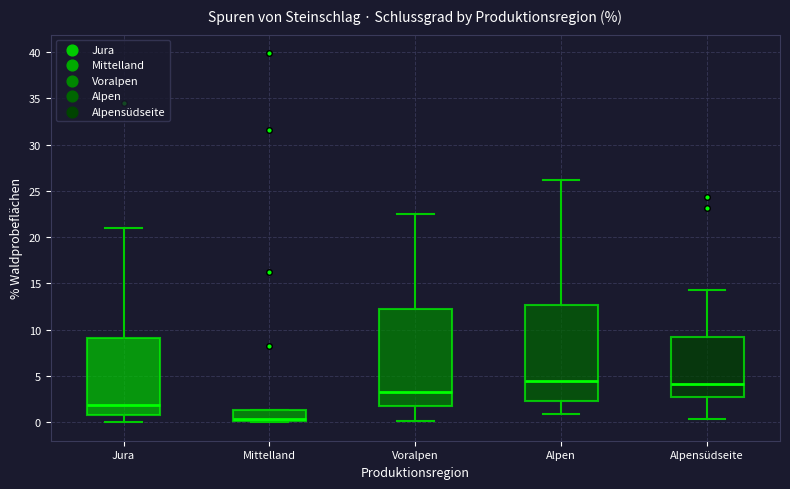

Reading left to right, read every box against the y-axis: the position of its median line, the range the box covers, and the ends of its whiskers. The values are not printed on the chart, so give them approximately, as read against the axis.

Jura: median 2.0, box 1.0 to 9.0, whiskers 0.0 to 21.0
Mittelland: median 0.5, box 0.0 to 1.5, whiskers 0.0 to 1.5
Voralpen: median 3.5, box 2.0 to 12.0, whiskers 0.0 to 22.5
Alpen: median 4.5, box 2.5 to 12.5, whiskers 1.0 to 26.0
Alpensüdseite: median 4.0, box 2.5 to 9.0, whiskers 0.5 to 14.5